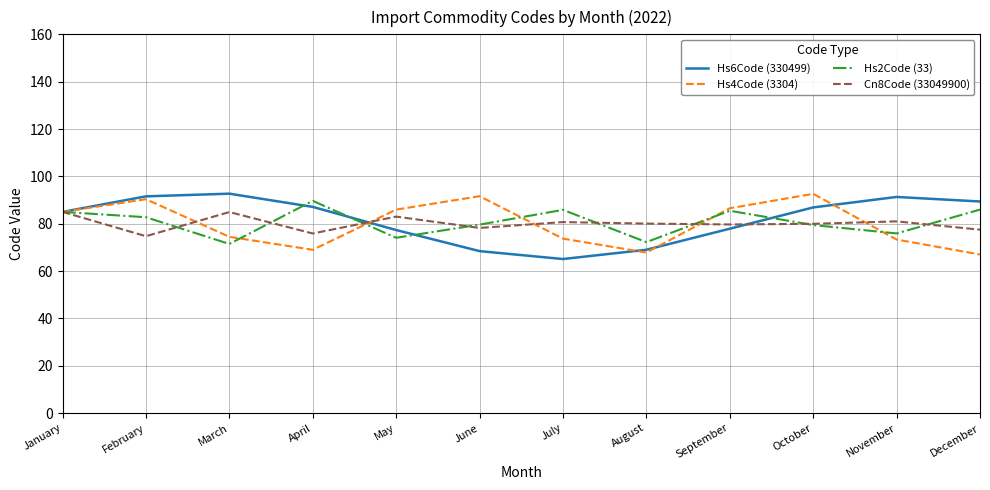

The value of Cn8Code (33049900) at May is 83.0. True or false?

True